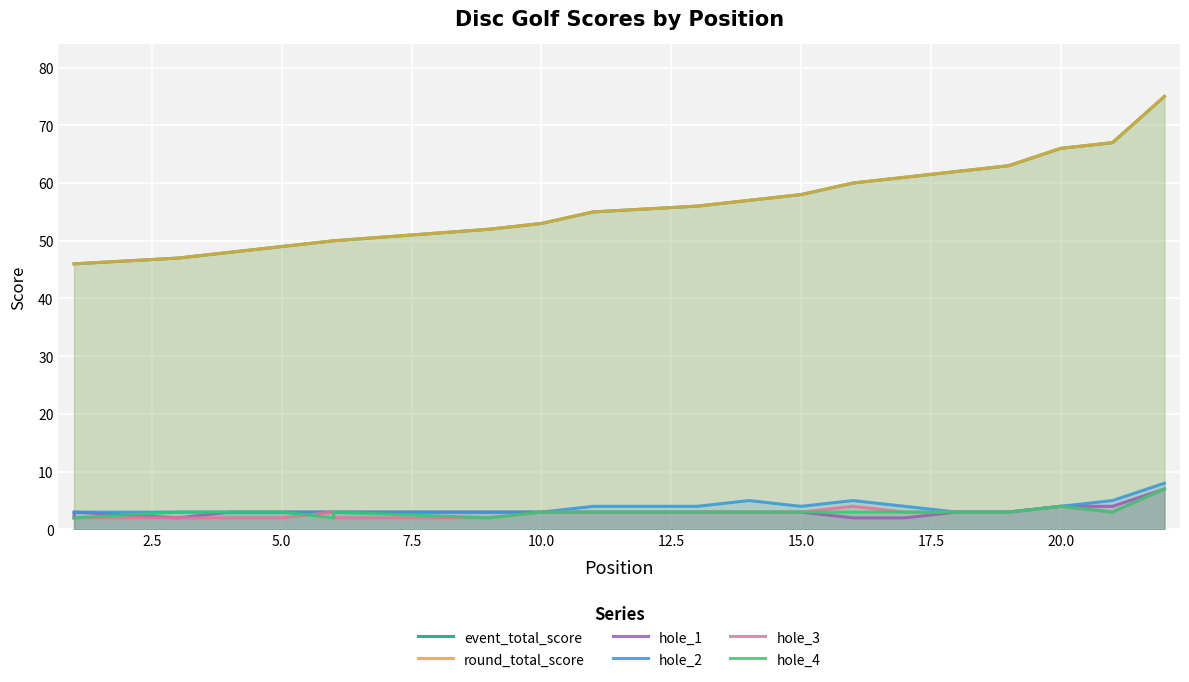

What are all the series names shown in the legend?

event_total_score, round_total_score, hole_1, hole_2, hole_3, hole_4